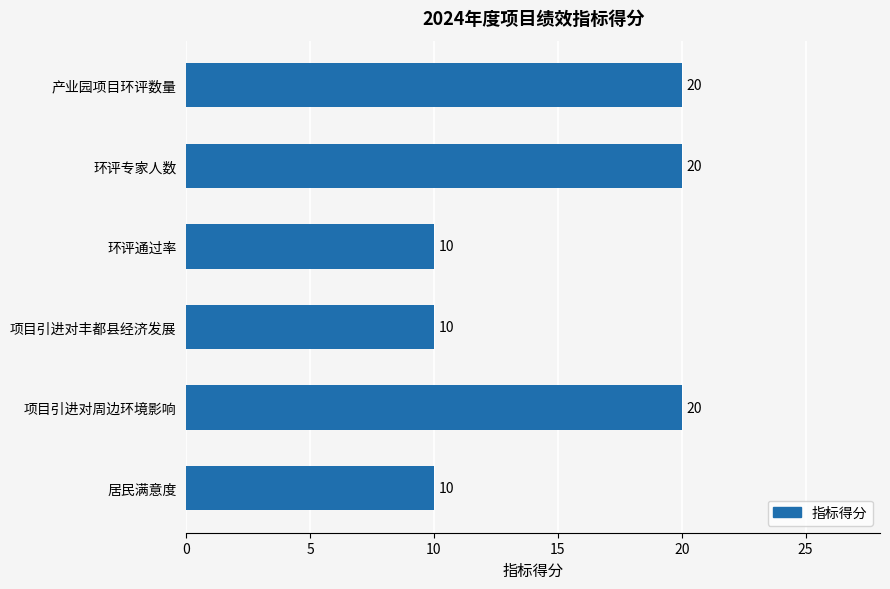

True or false: the data shows 10 at 环评通过率.

True